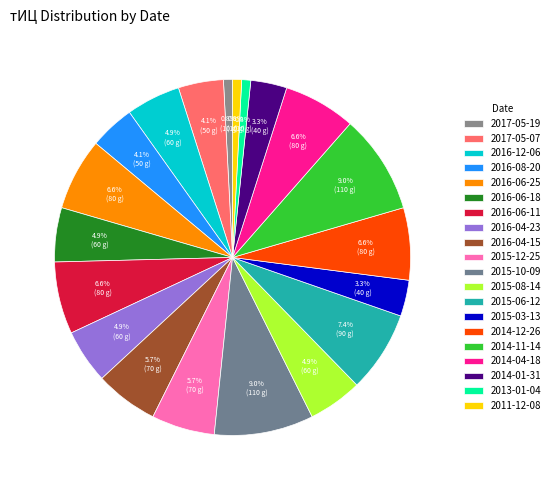

To the nearest percent, what portion does 2015-06-12 represent?

7%